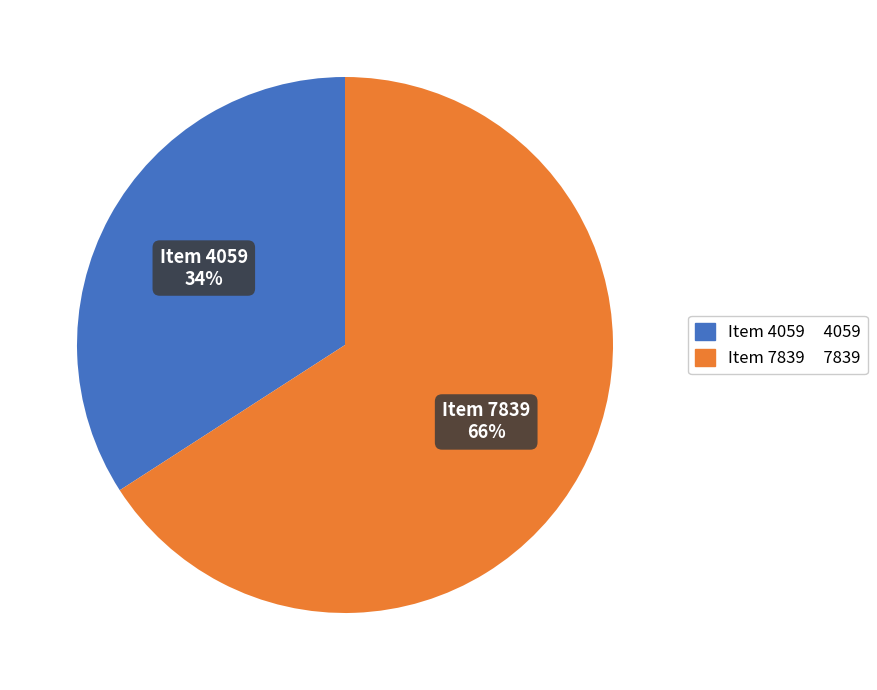

Is it true that Item 4059 is 22% of the pie?

False